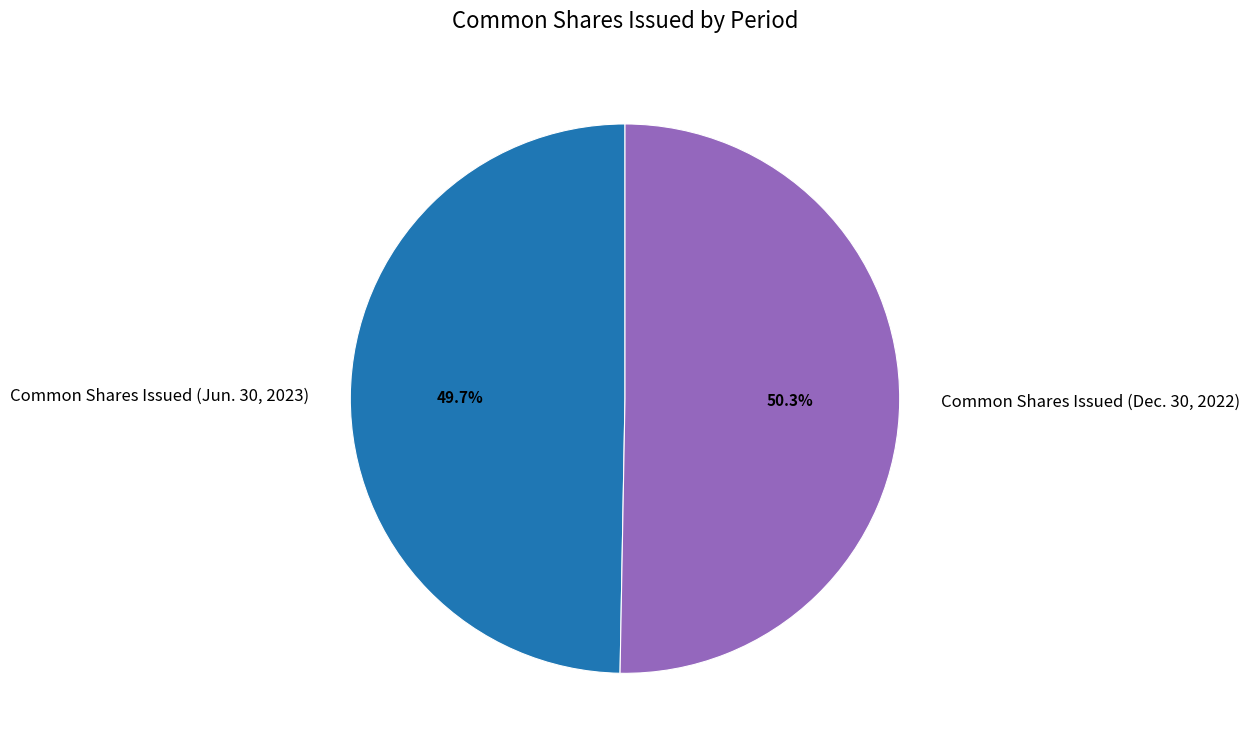

To the nearest percent, what percentage of the pie is Common Shares Issued (Dec. 30, 2022)?

50%